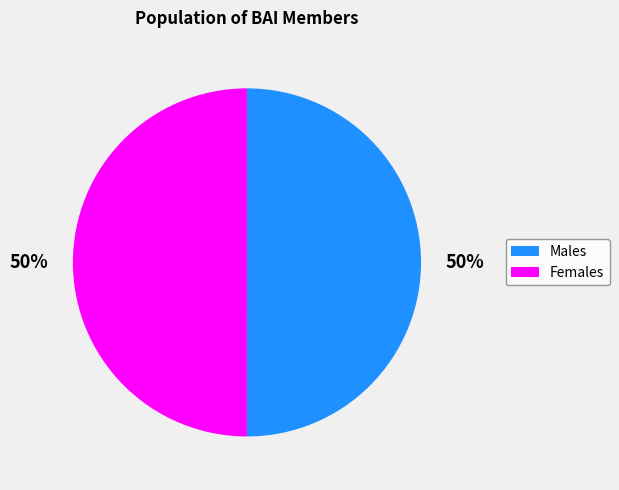

To the nearest percent, what is the average slice percentage?

50%